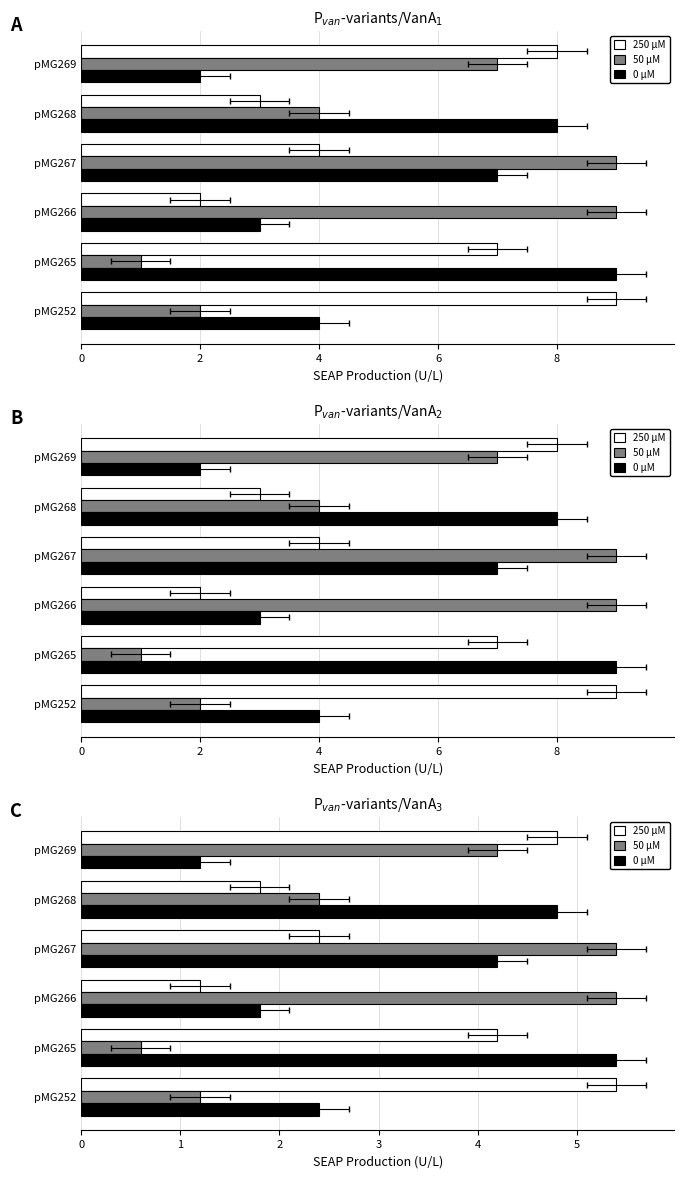

How many groups of bars are there?

6